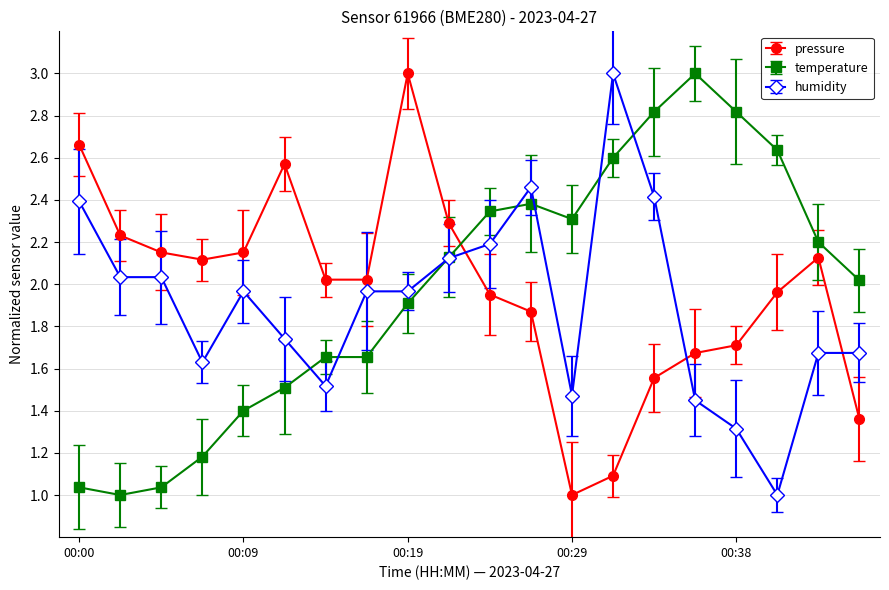

True or false: humidity has more than 1 interior local peaks.

True